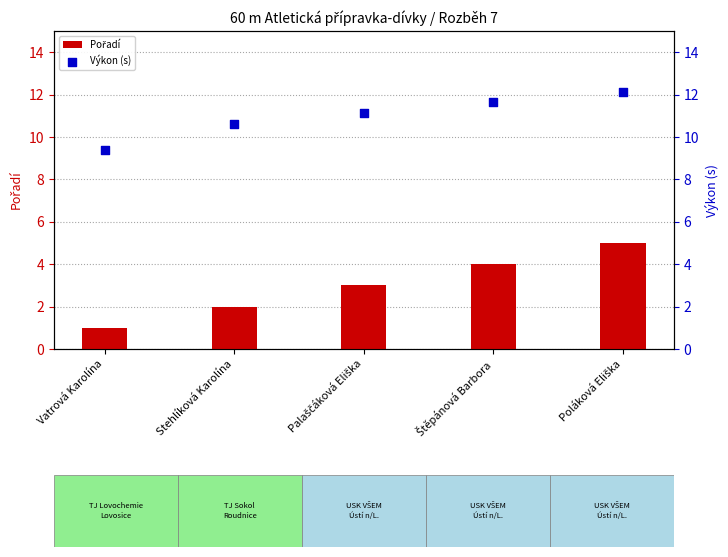

At how many categories does at least one series exceed 5?

5